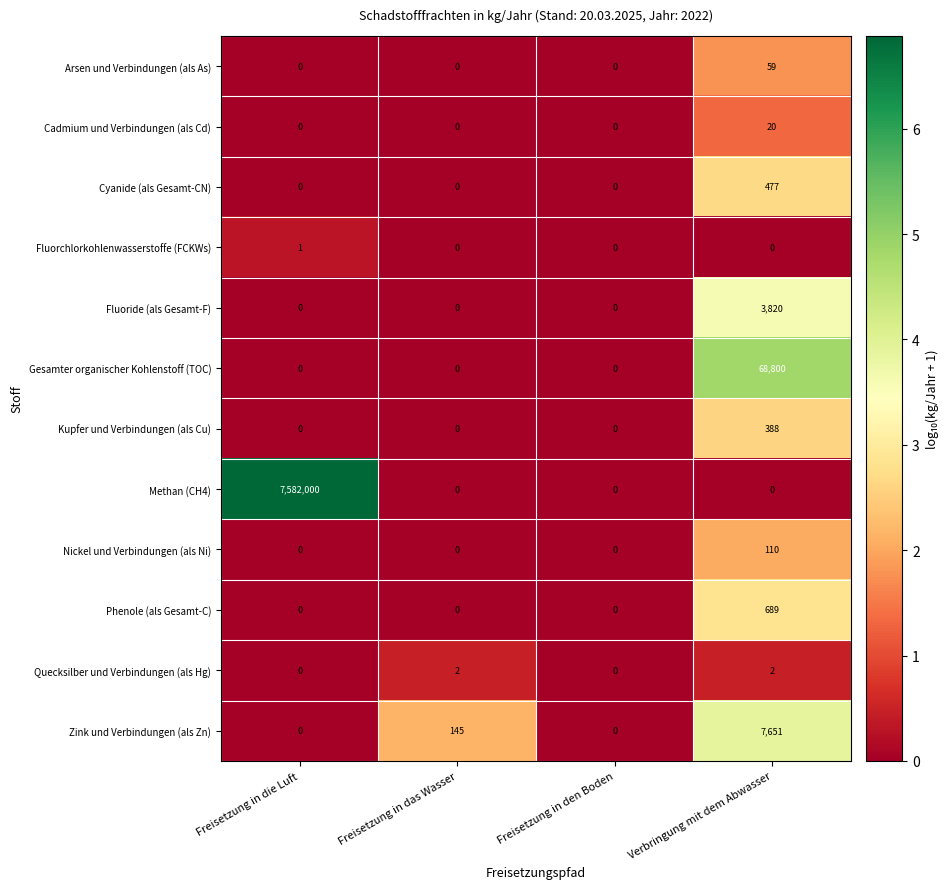

At which category does the chart reach its peak across all series?

Freisetzung in die Luft